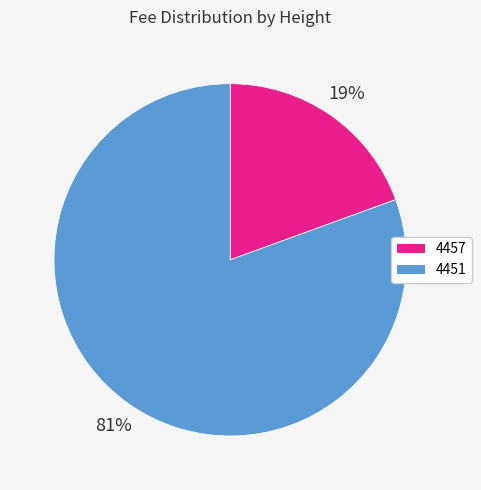

Which slice represents more than half of the pie?

4451